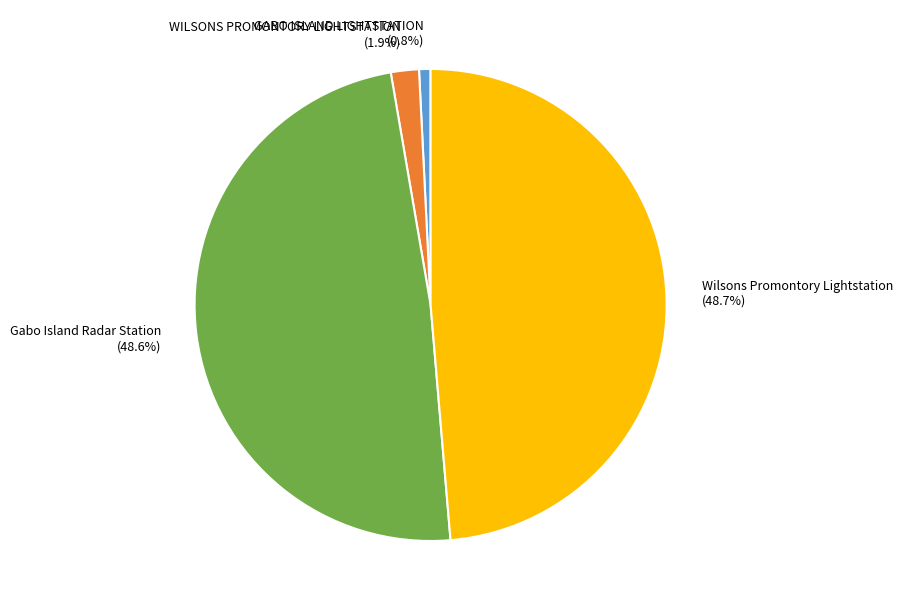

What percentage is the Wilsons Promontory Lightstation slice, to the nearest percent?

49%